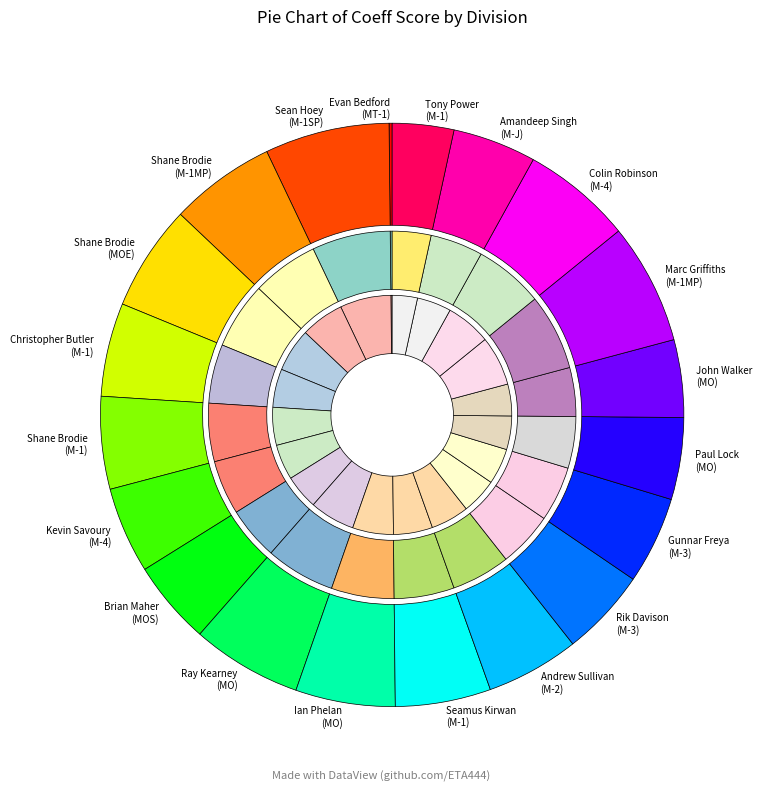

What percentage is the M-1 slice, to the nearest percent?

5%